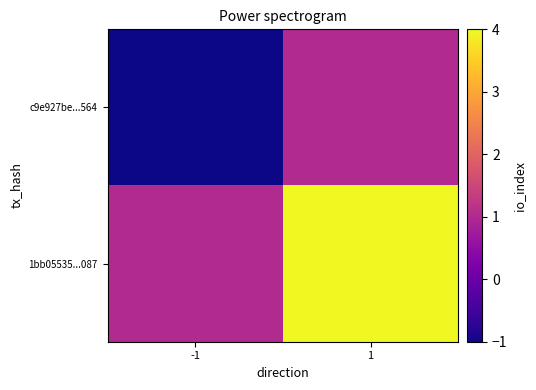

Rank the series at 1 from highest to lowest value.

1bb05535...087, c9e927be...564